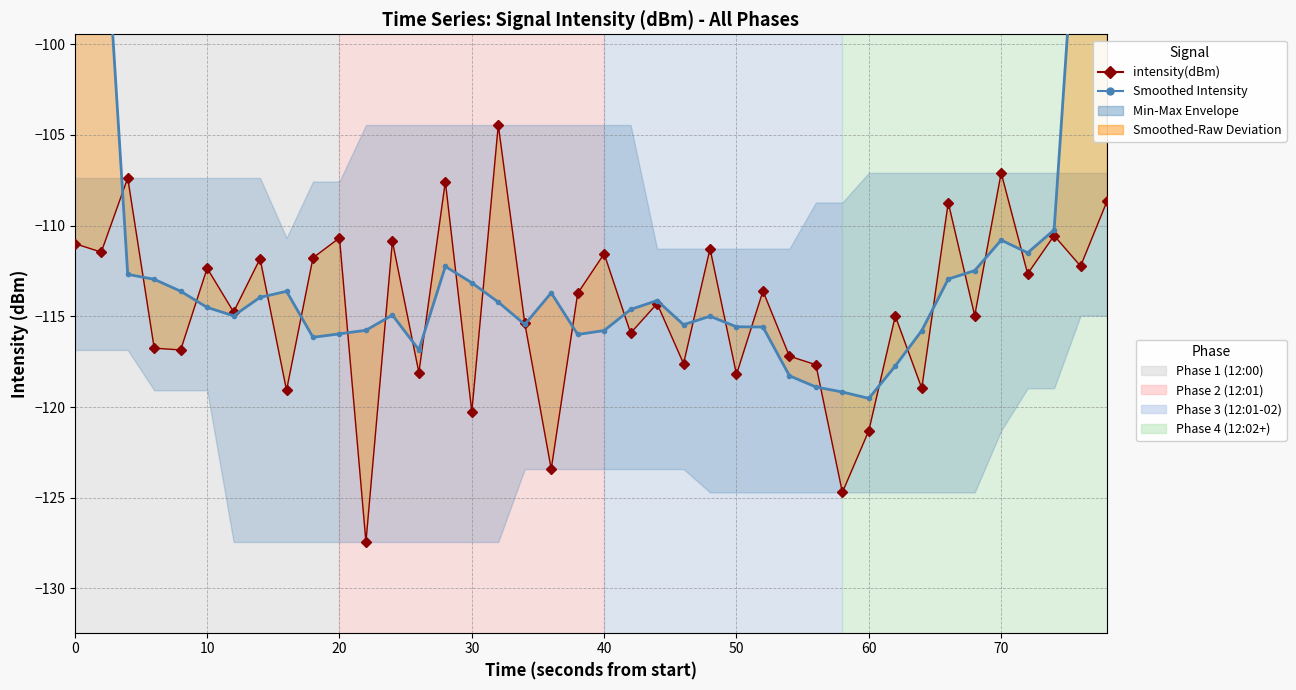

Is the value of intensity(dBm) at 15 greater than the value of Smoothed Intensity at 40?

No